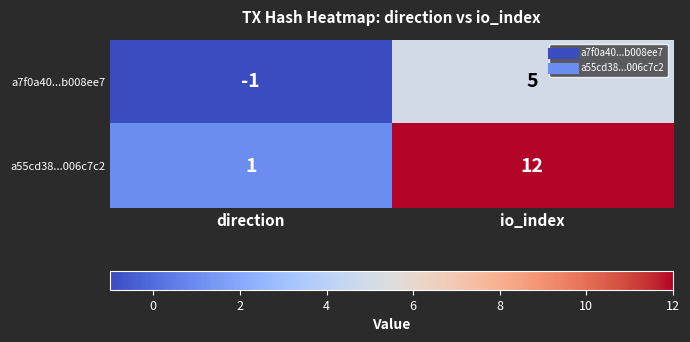

Is the value of a7f0a40...b008ee7 at direction greater than the value of a55cd38...006c7c2 at direction?

No